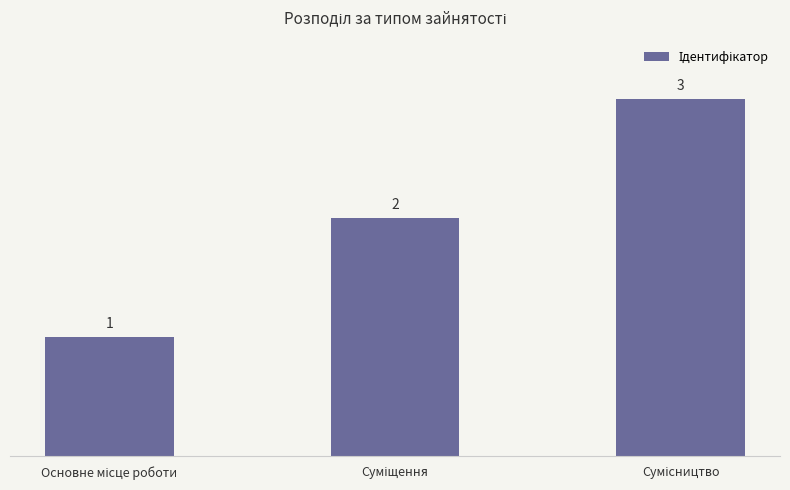

What is the value of the 1st bar from the left?

1